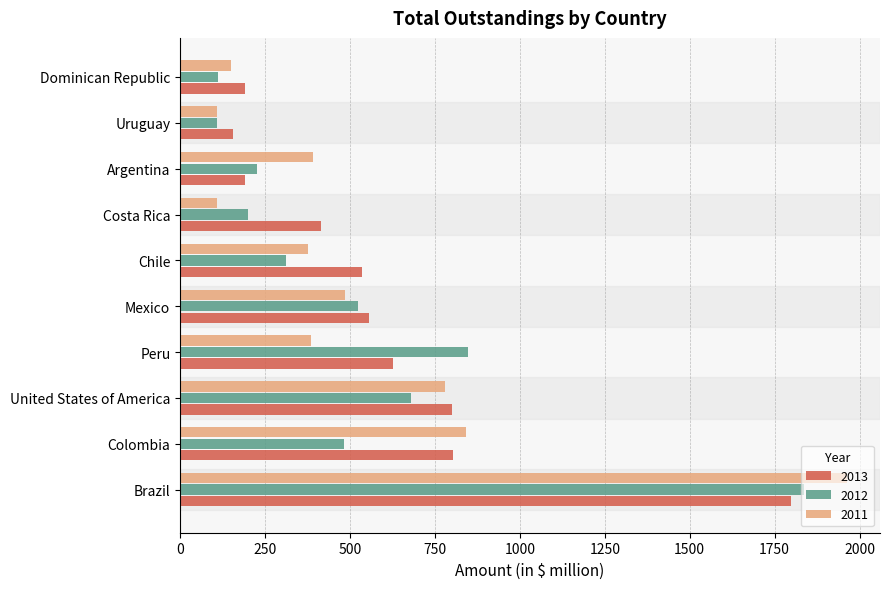

What is the sum of all 2011 values?

5592